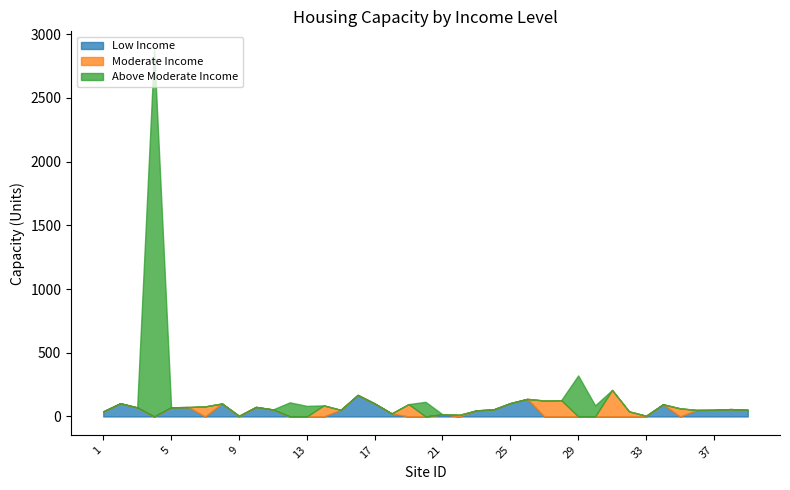

Between which two adjacent categories do Moderate Income and Low Income first intersect?

6 and 7